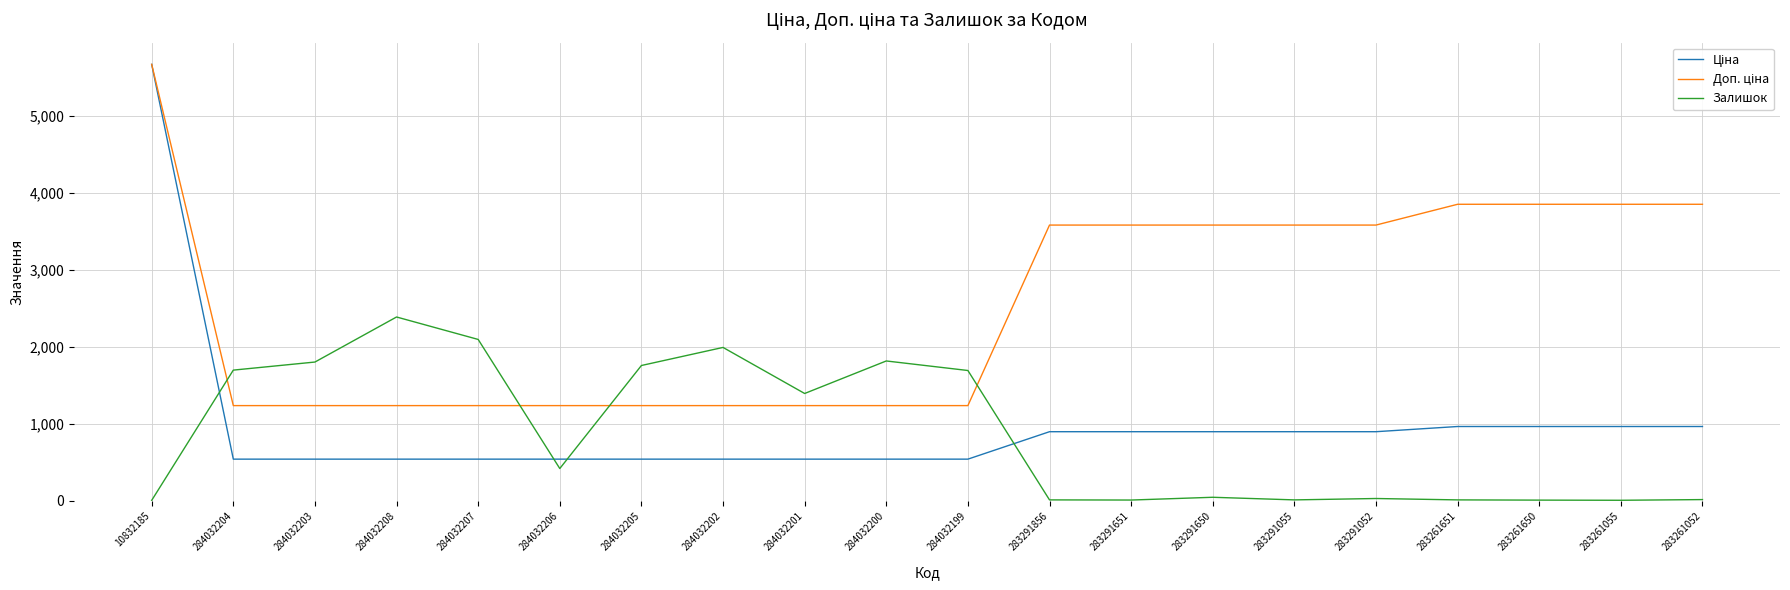

At which category is the sum across all series the highest?

10832185